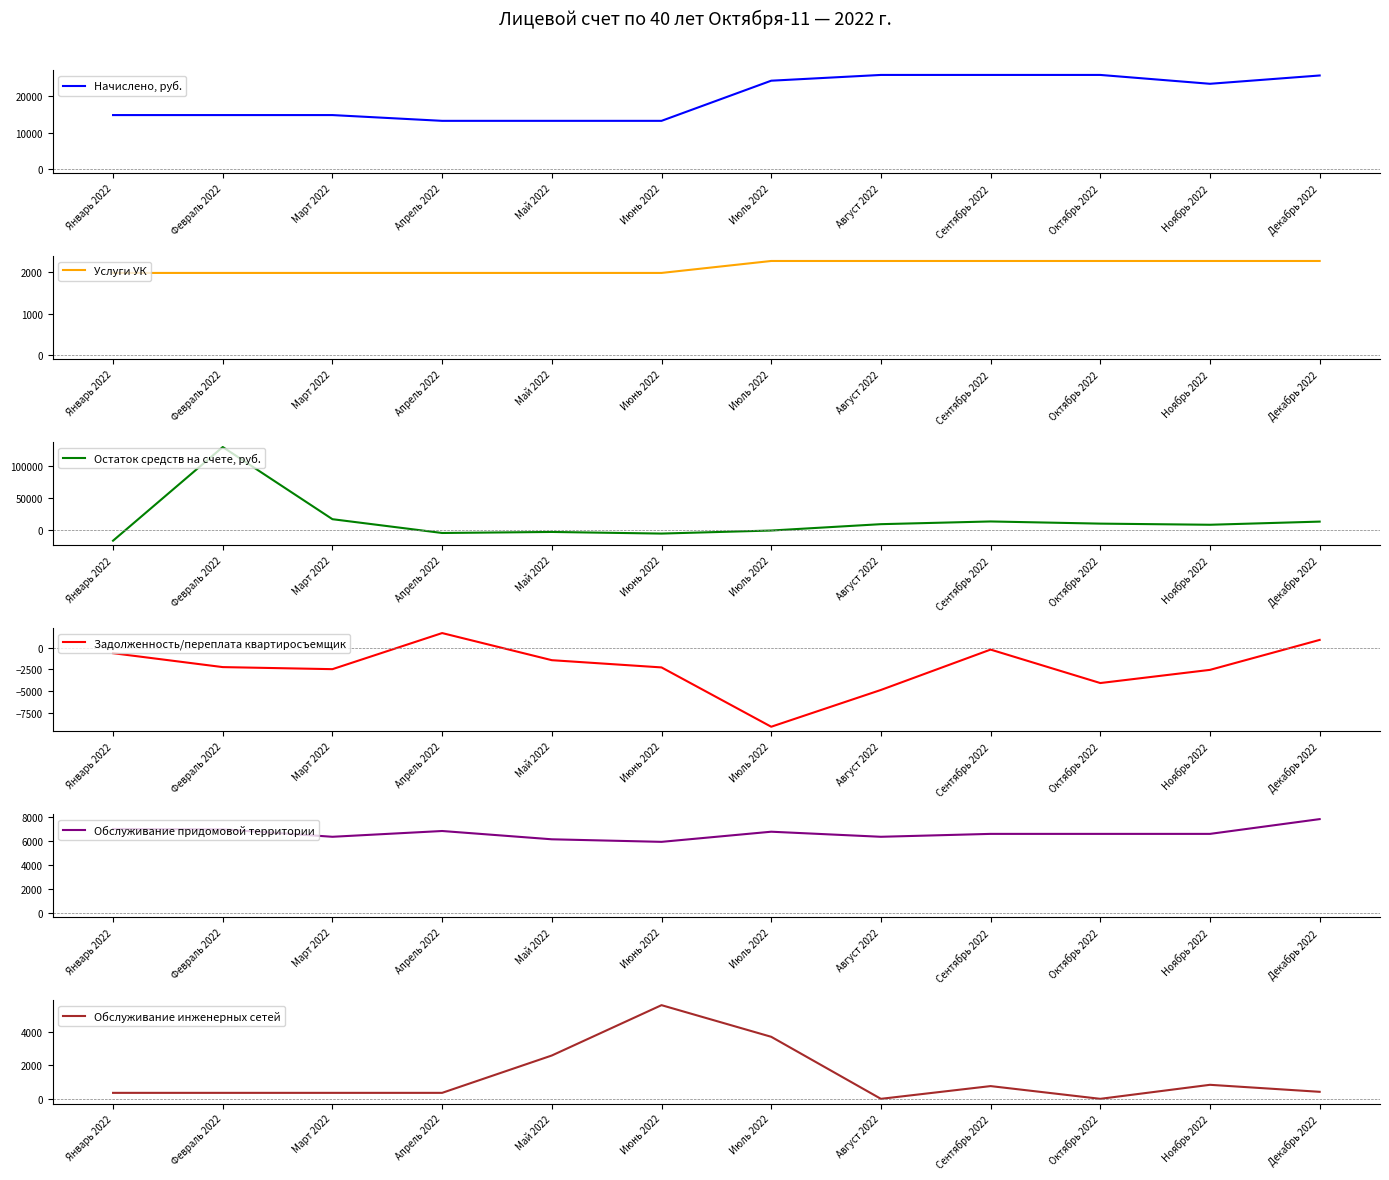

The value of Остаток средств на счете, руб. at Август 2022 is 9532.5. True or false?

True